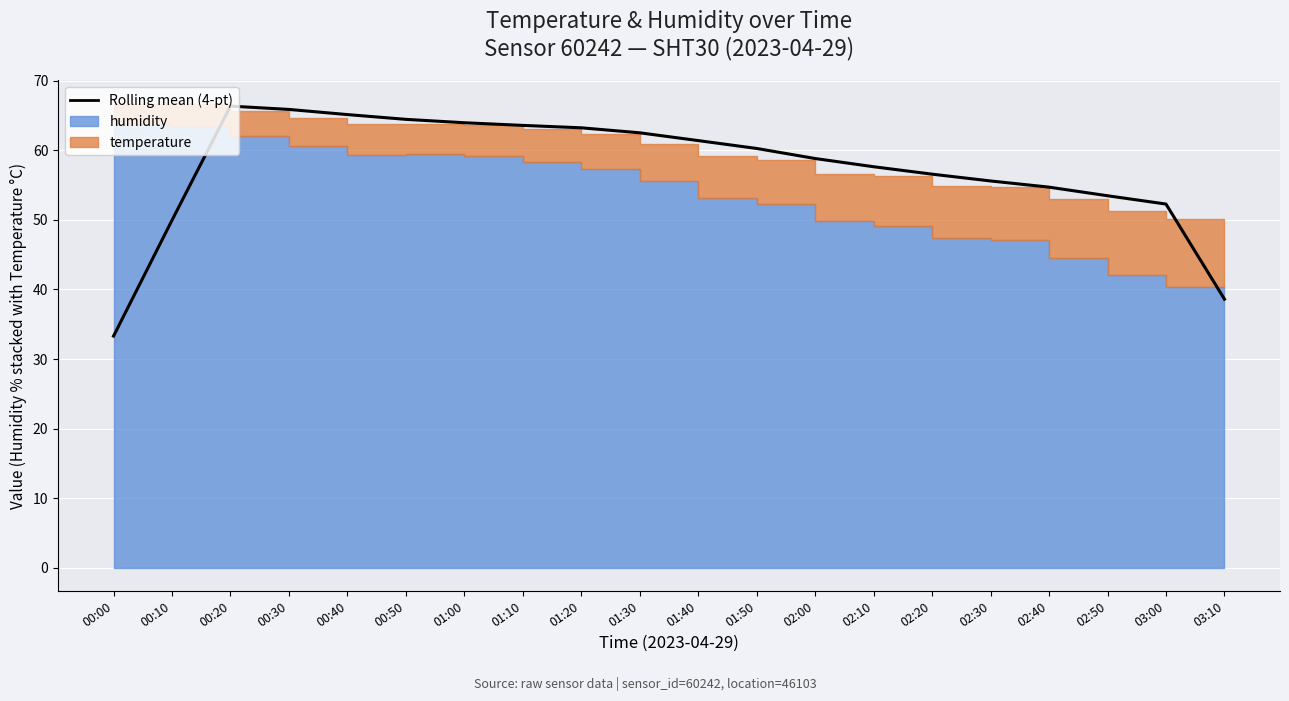

What is the change in value from 01:10 to 02:30?

-8.0